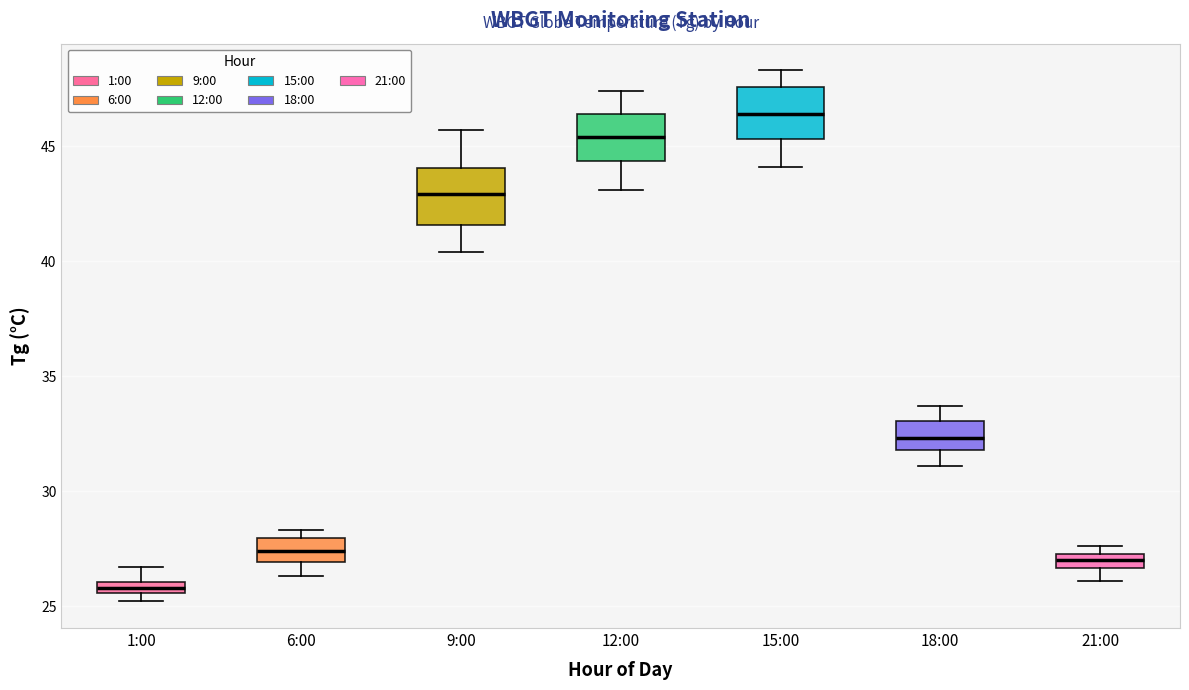

Which box has the lowest median line?

1:00